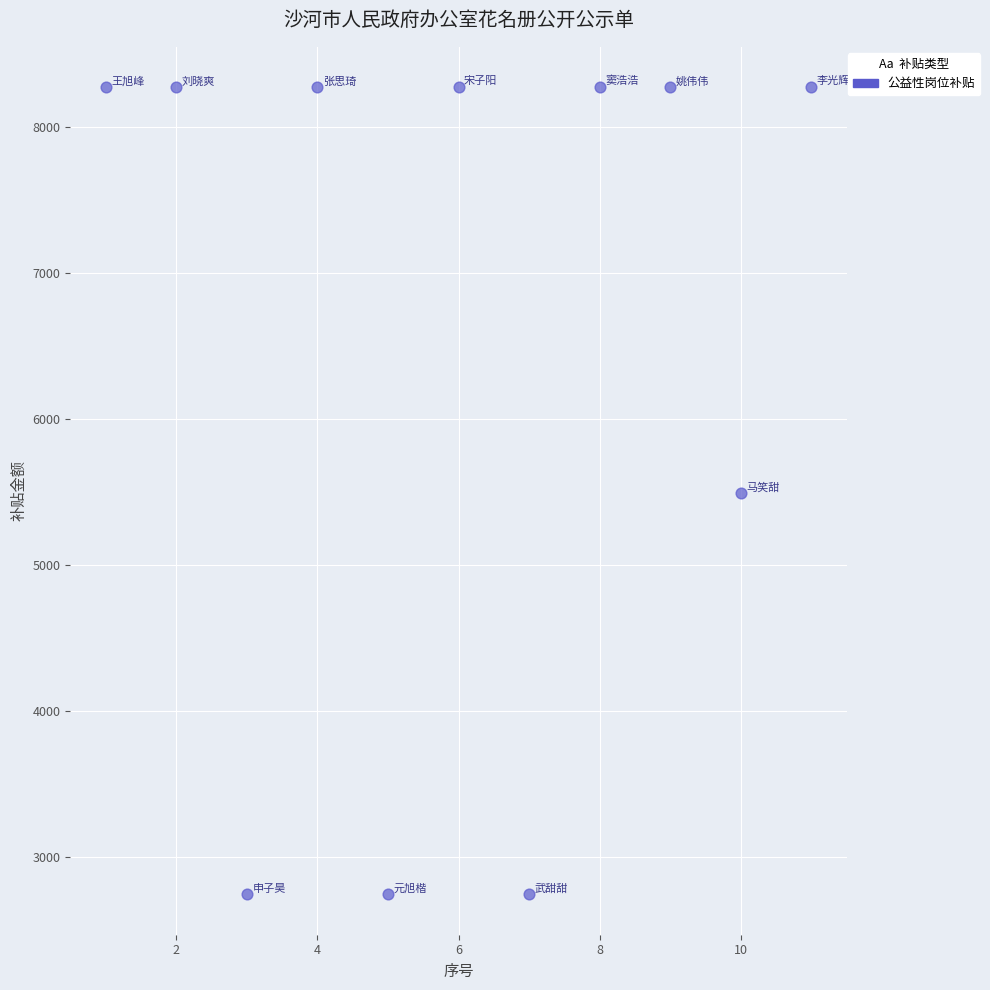

What is the range of X values (max minus min)?

10.0